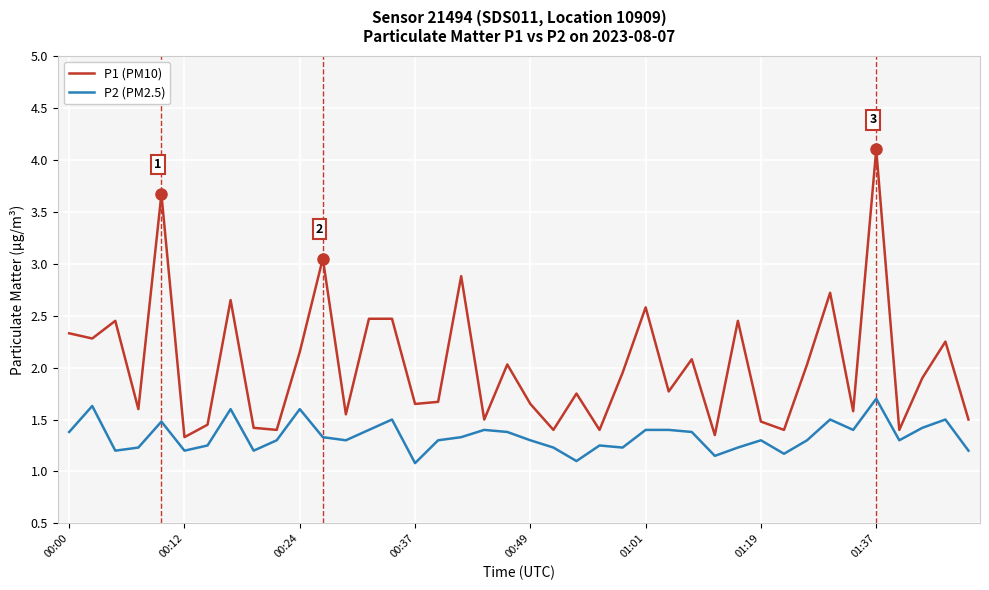

What is the highest value of the P1 (PM10) series?

4.1